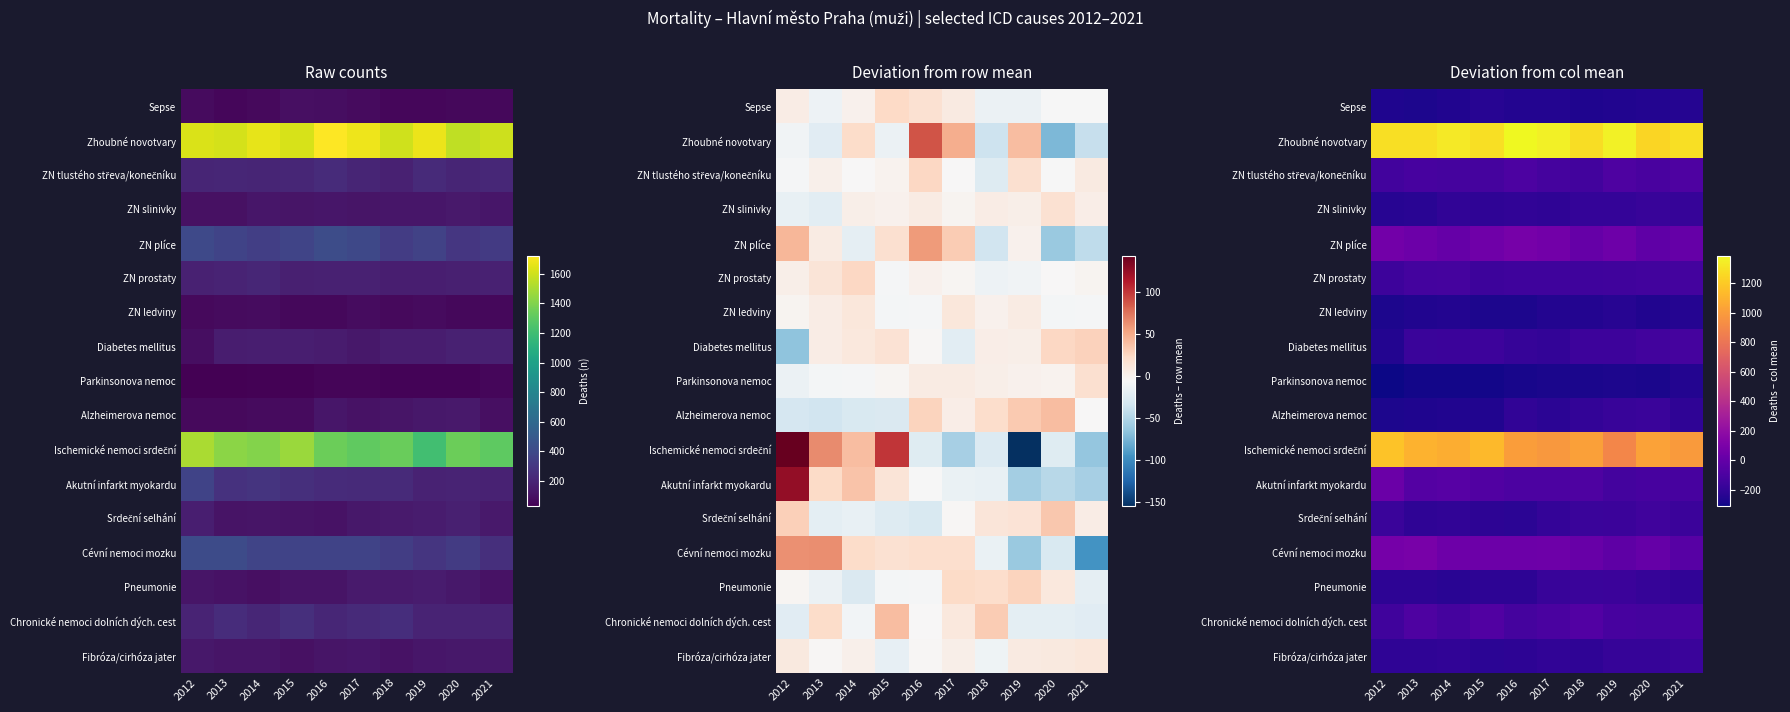

Which series changed the most between 2015 and 2018?

Ischemické nemoci srdeční